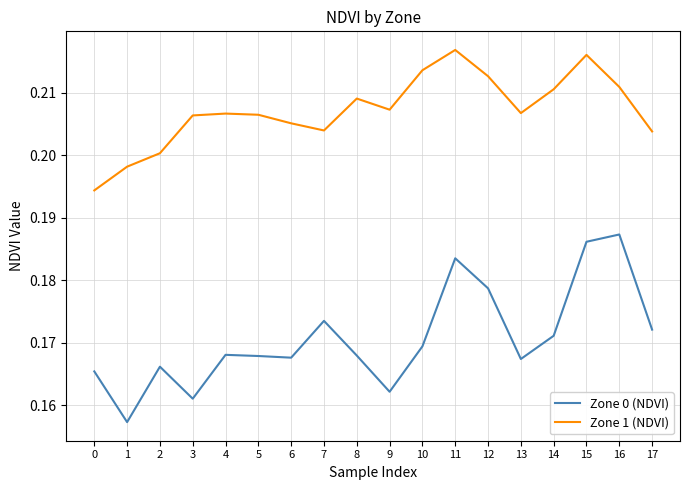

What is the sum of all Zone 1 (NDVI) values?

3.7